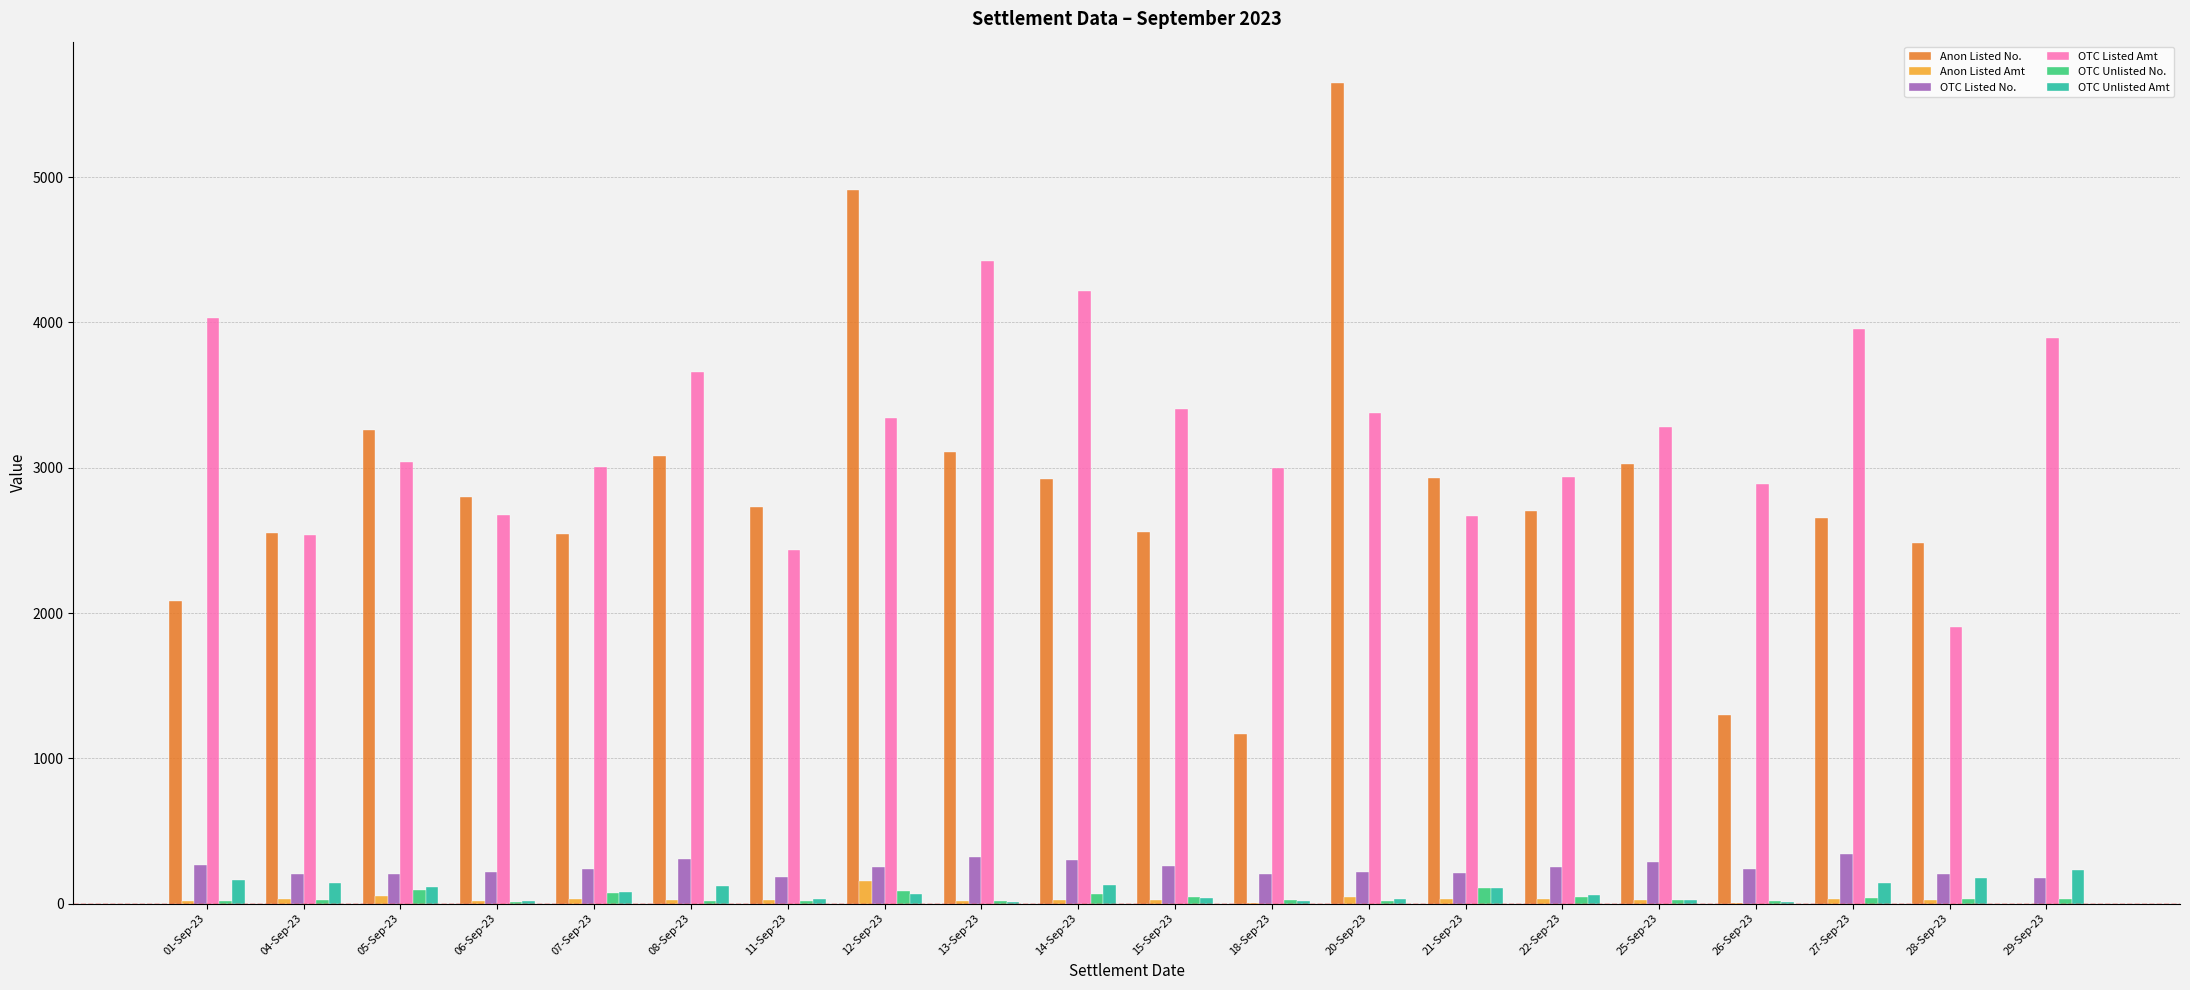

At which label does Anon Listed Amt first exceed 27?

04-Sep-23